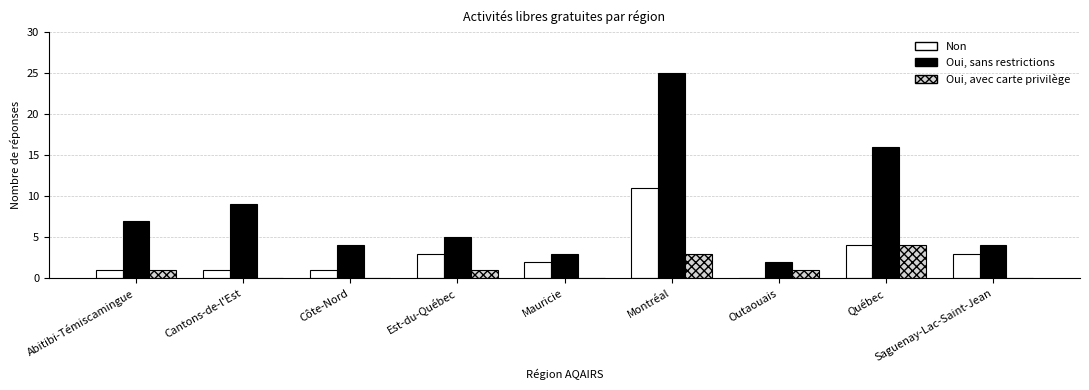

What is the total value across all series at Québec?

24